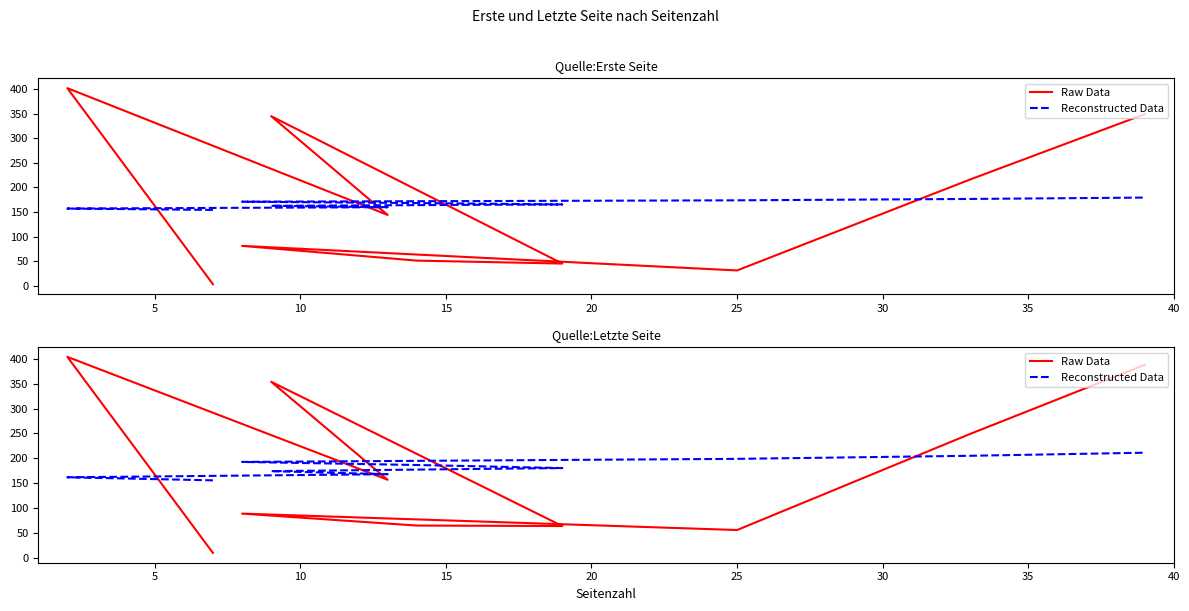

How many interior local peaks does the Raw Data series have?

3